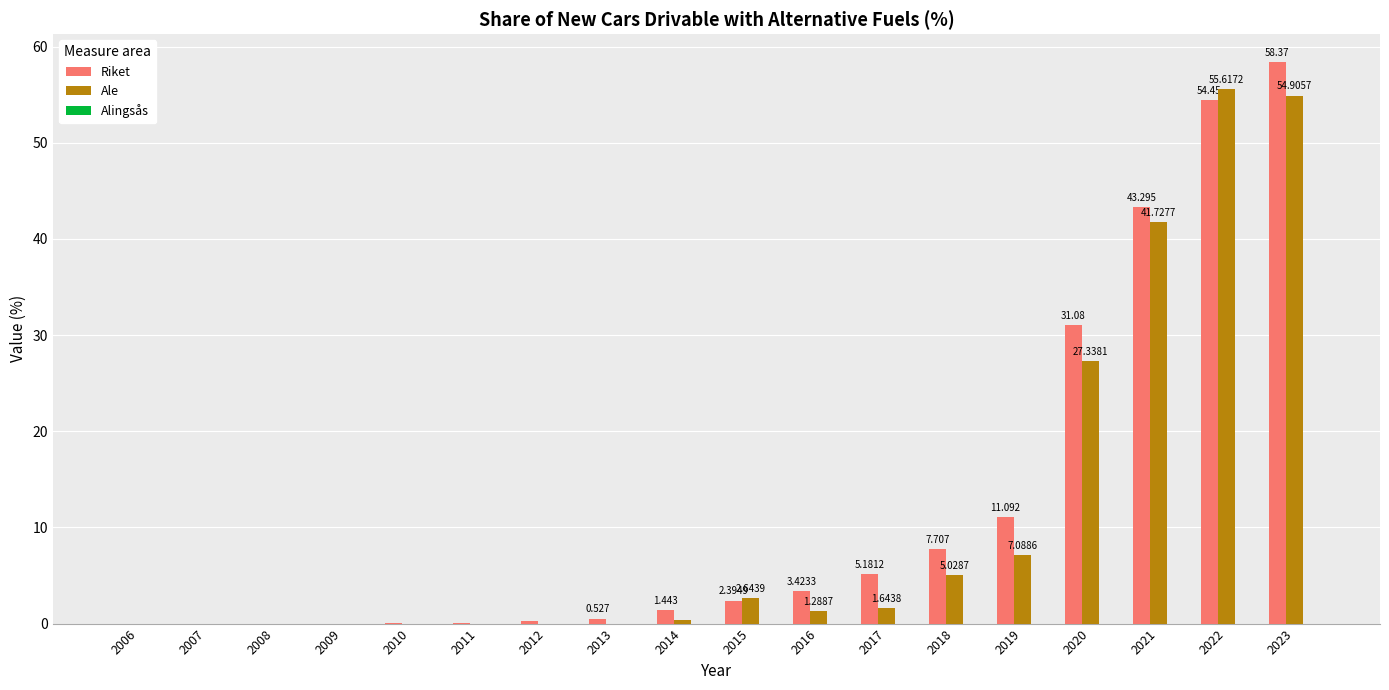

Does the chart contain stacked bars?

No